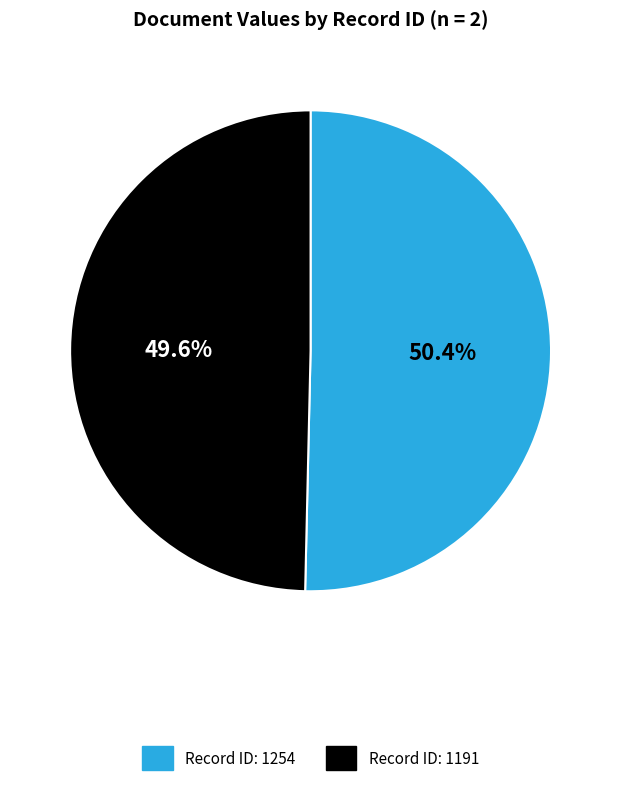

Is there any slice that represents more than half of the pie?

Yes